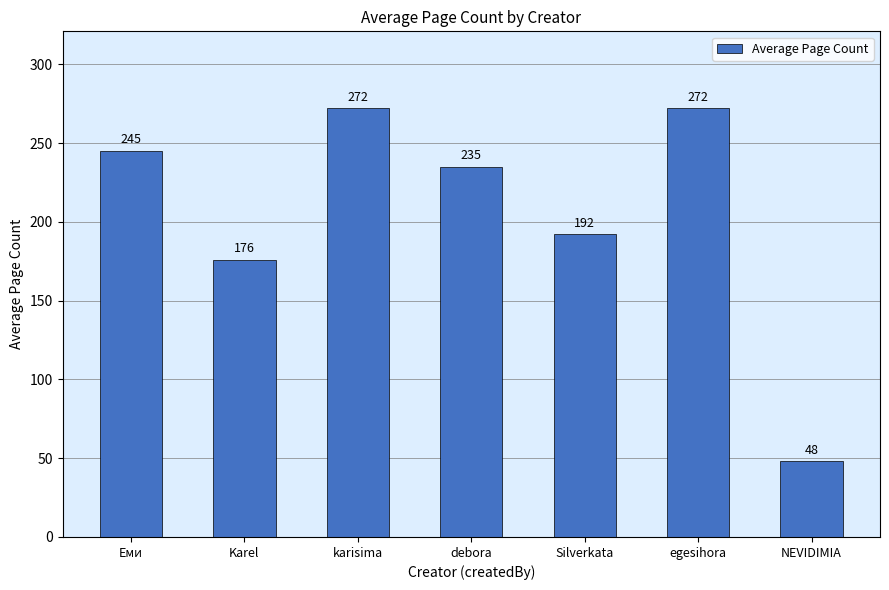

What is the difference between the second highest and minimum values?

224